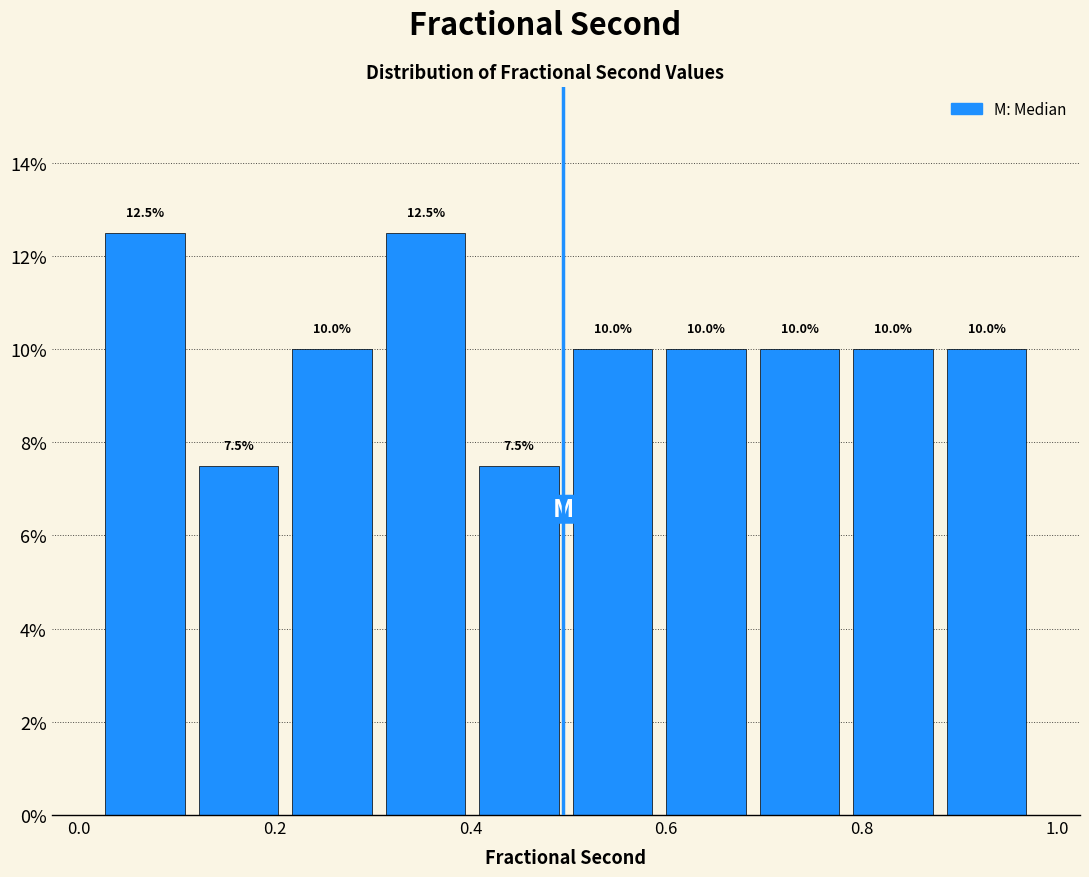

What is the height of the bar covering 0.68 to 0.78 on the x-axis? The bar edges are not printed on the chart, so give them approximately, as read against the axis.

10.0